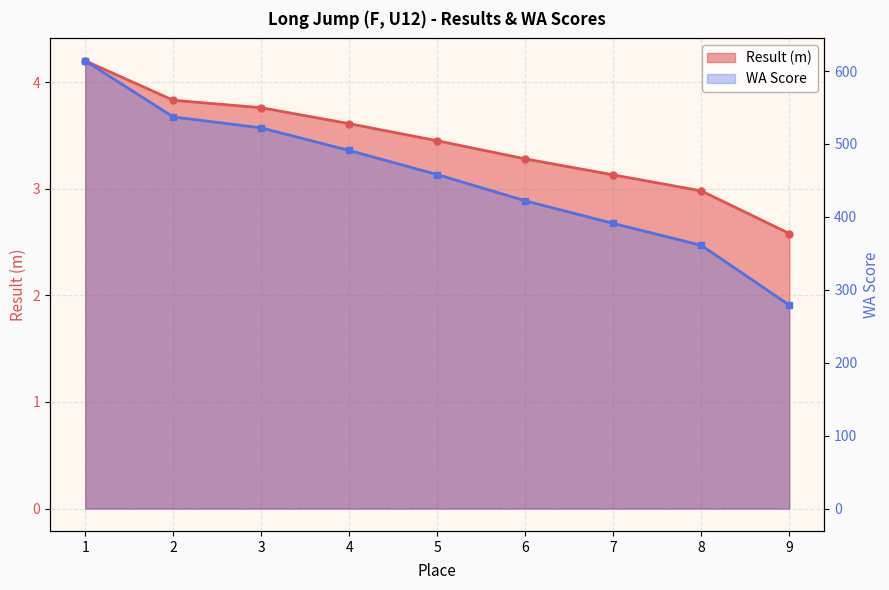

At which category is the sum across all series the highest?

1